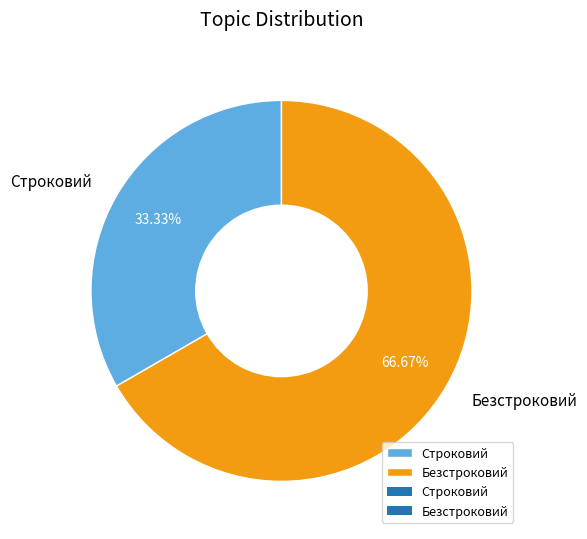

Rank the categories by value from lowest to highest.

Строковий, Безстроковий